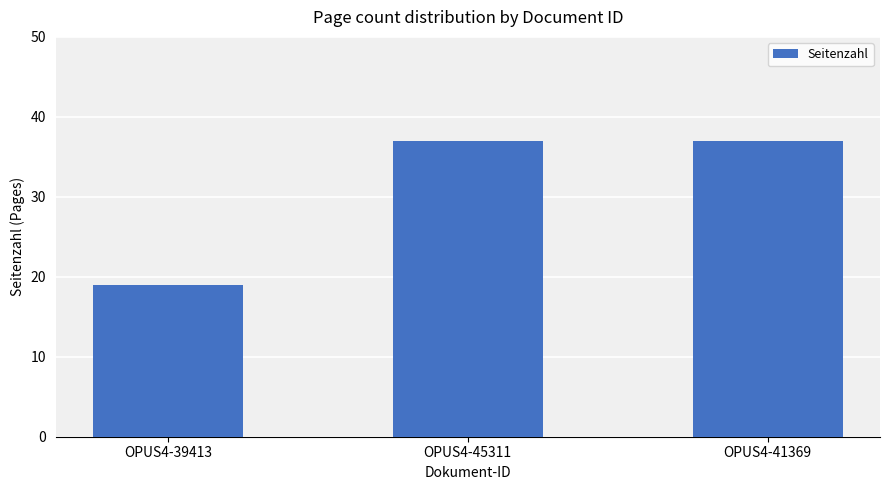

Count the number of categories in the chart.

3